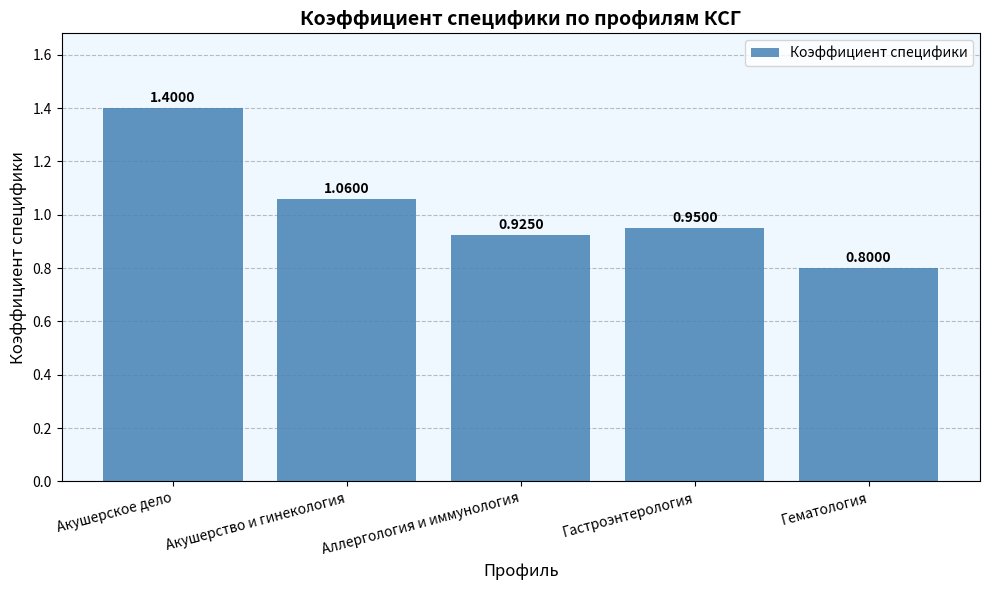

What is the minimum value shown in the chart?

0.8